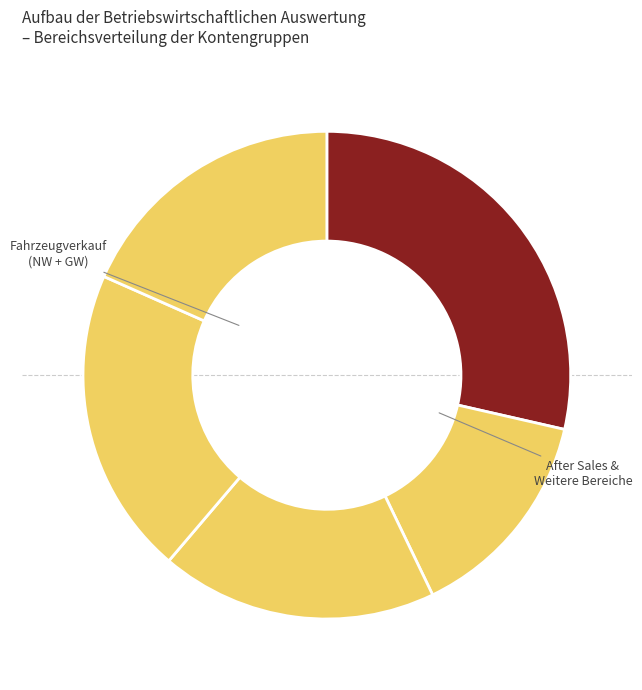

How many slices are in this pie chart?

5